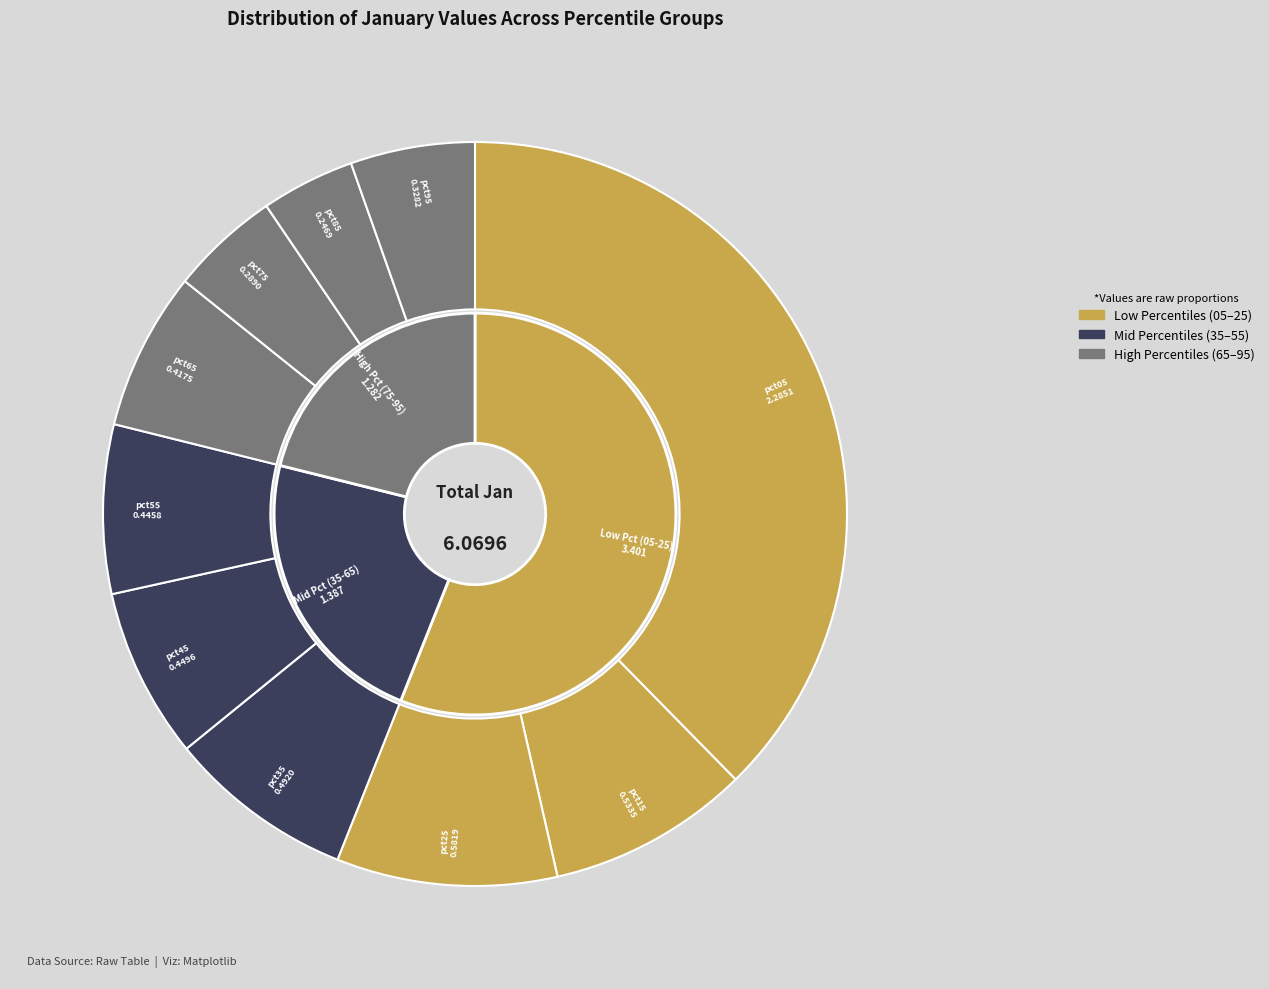

How many segments does this pie chart have?

10